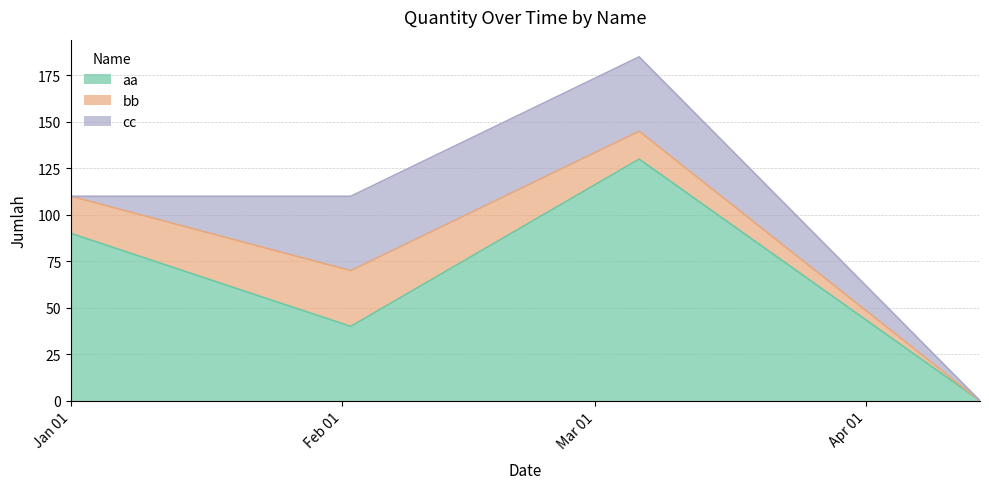

At which category is the sum across all series the highest?

2020-03-06